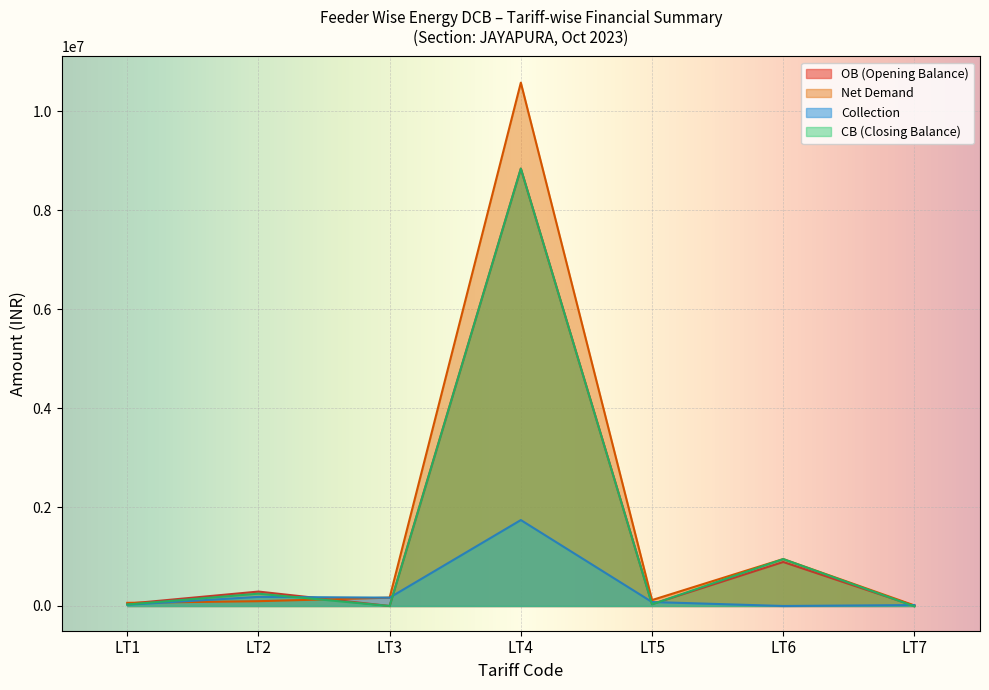

Which series changed the most between LT3 and LT4?

Net Demand